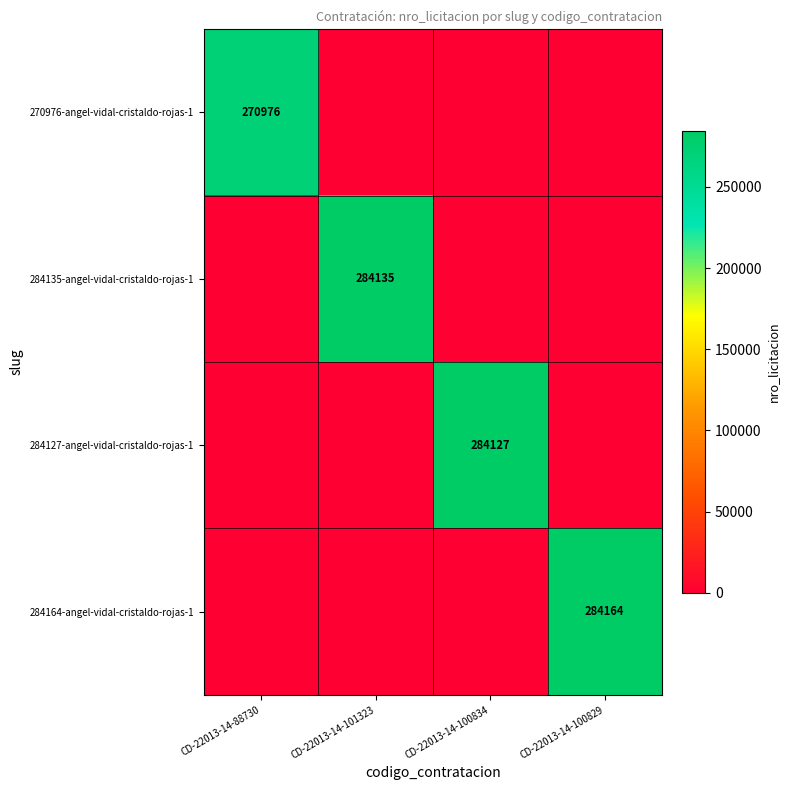

What is the maximum value shown in the chart?

284164